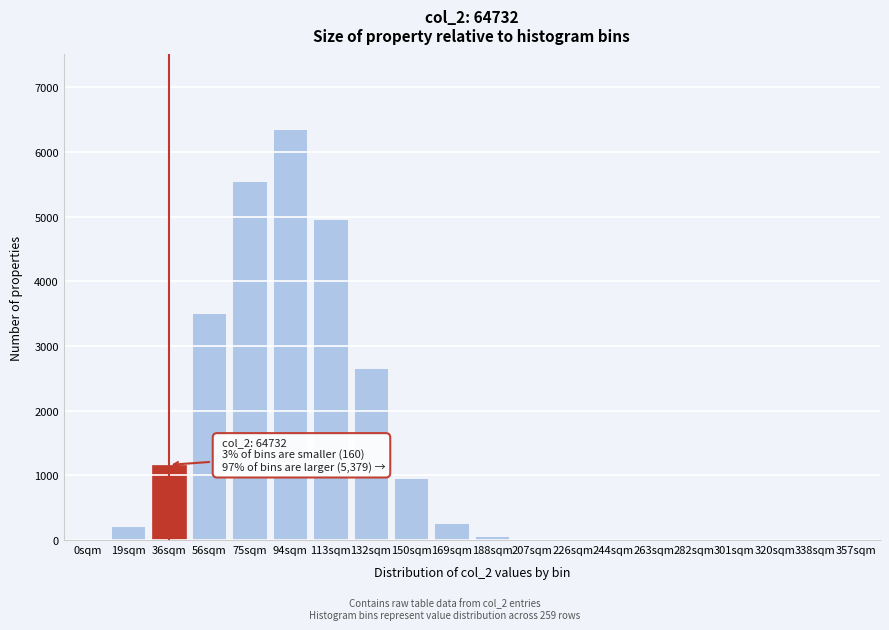

Where is the data nearest to the value 3181?

56sqm